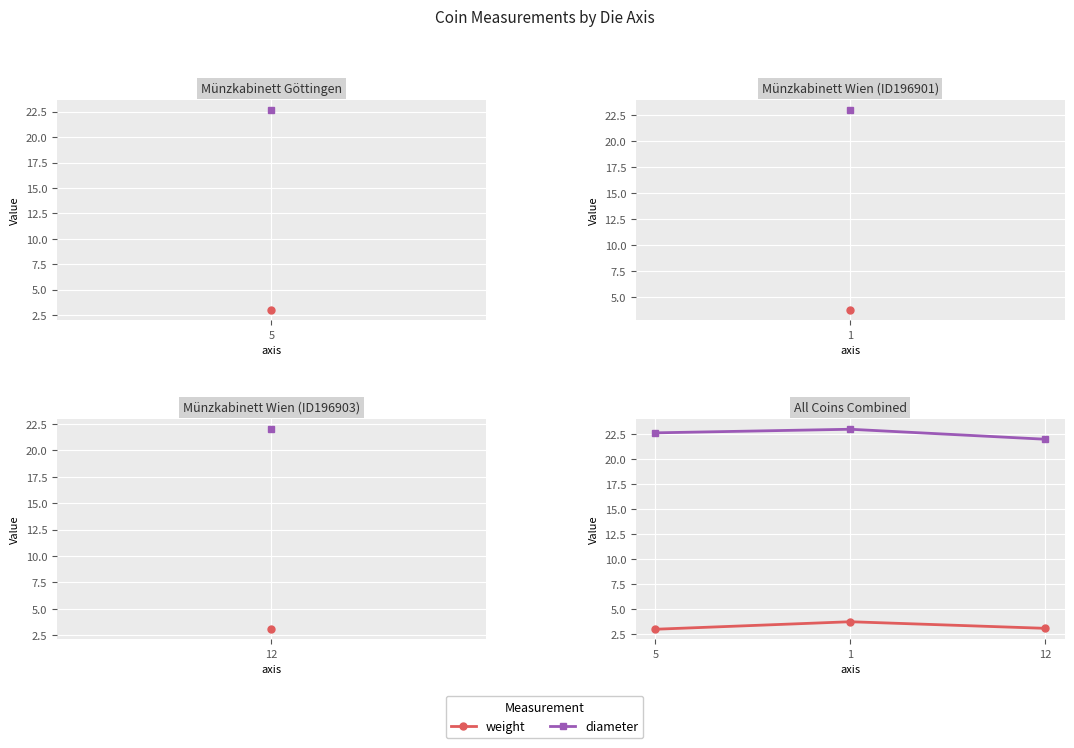

The diameter series shows 23.0 at 1. True or false?

True